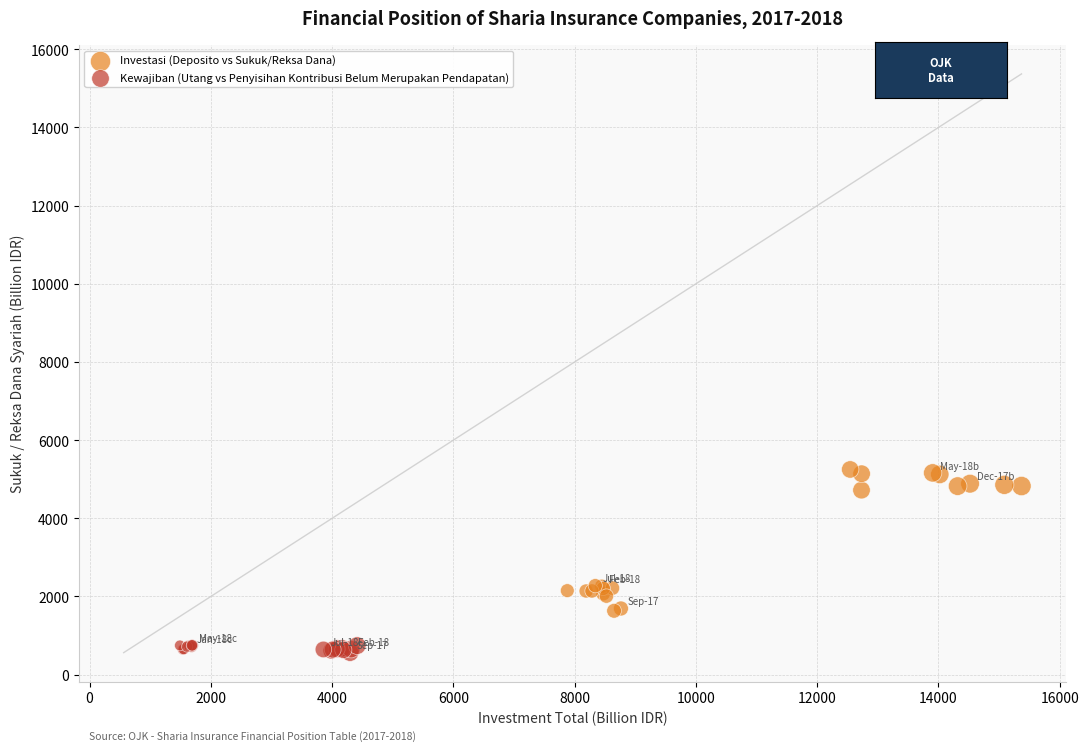

Which series reaches the maximum Y coordinate?

Investasi (Deposito vs Sukuk/Reksa Dana)